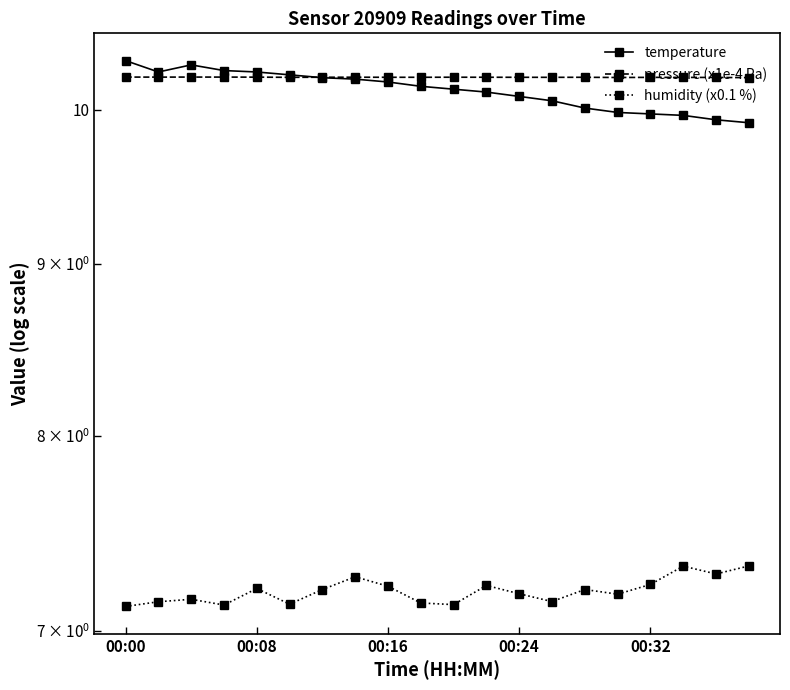

Where is pressure (x1e-4 Pa) nearest to the value 10?

19